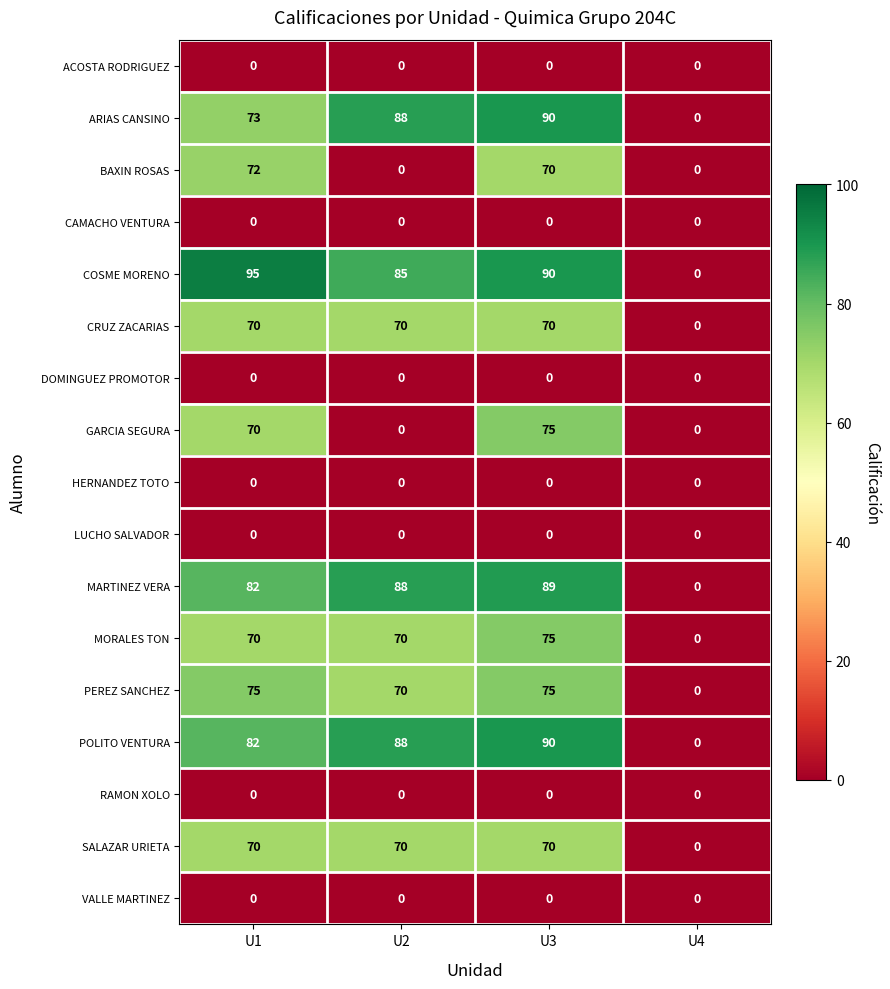

True or false: ARIAS CANSINO has a value of 0 at U4.

True